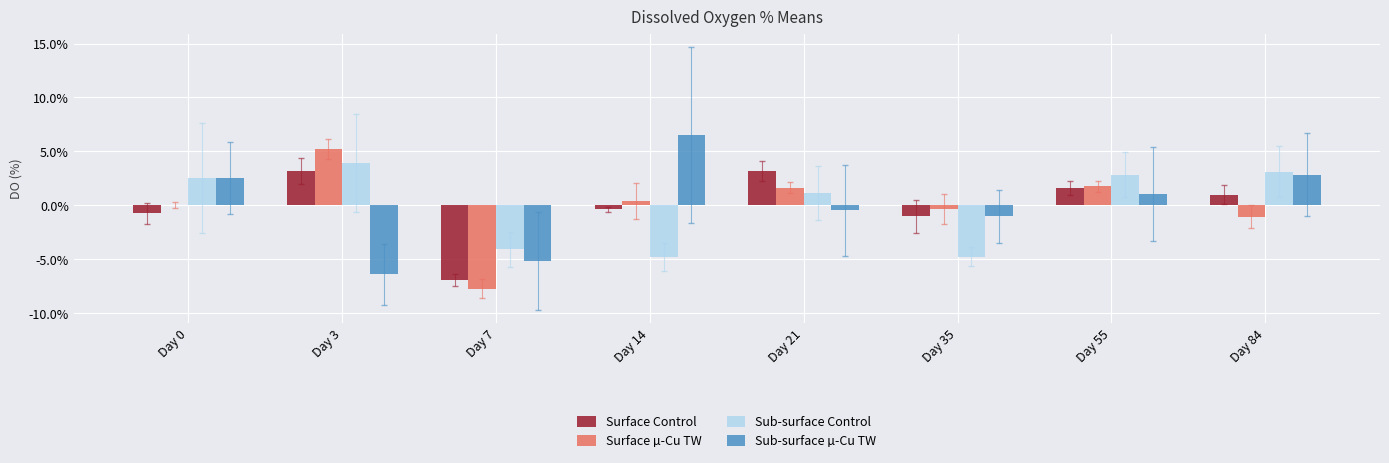

The value of Sub-surface Control at Day 35 is -7.5. True or false?

False